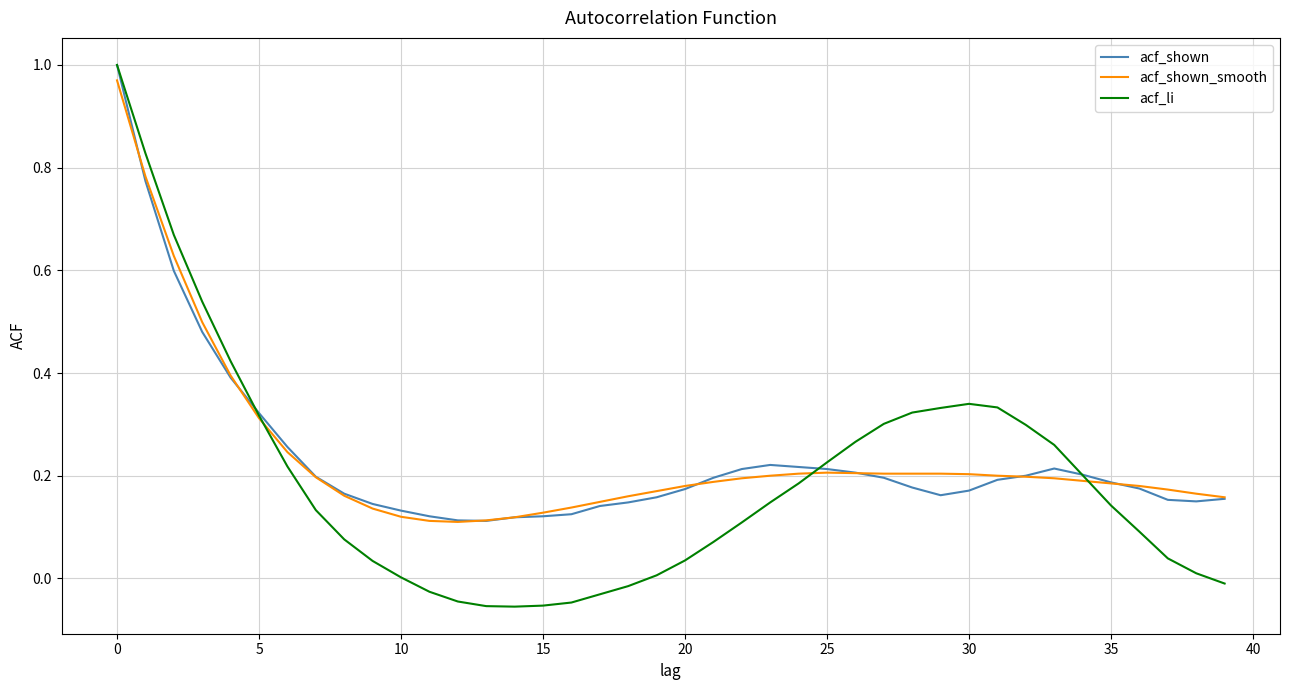

How many distinct data groups are displayed?

3